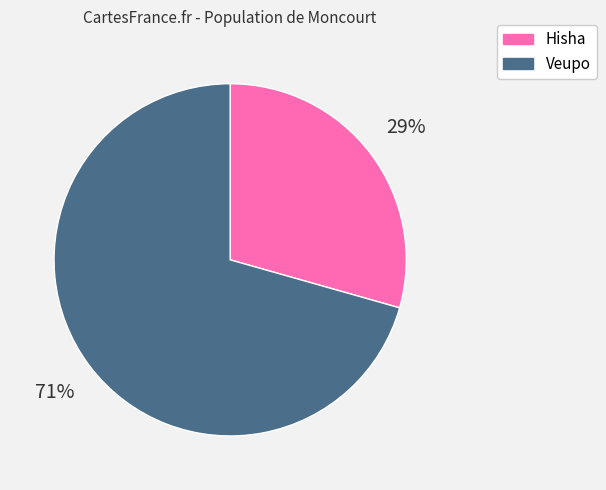

How many segments does this pie chart have?

2